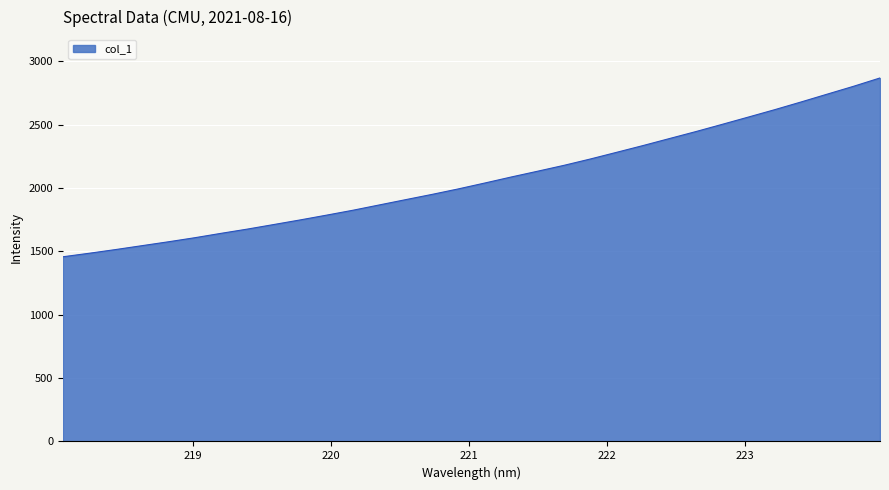

What is the minimum value shown in the chart?

1457.9